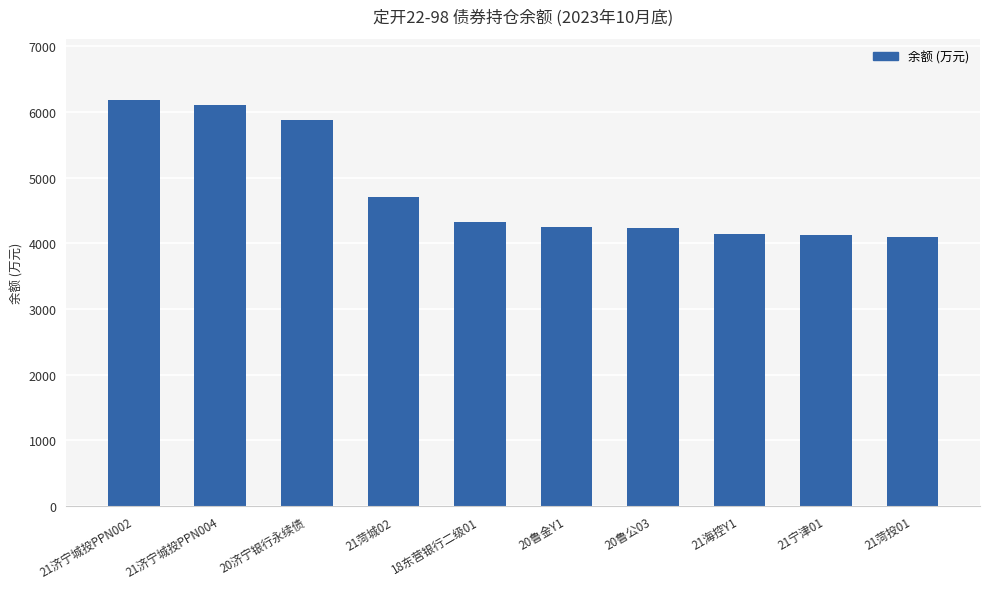

What is the smallest value displayed?

4098.4